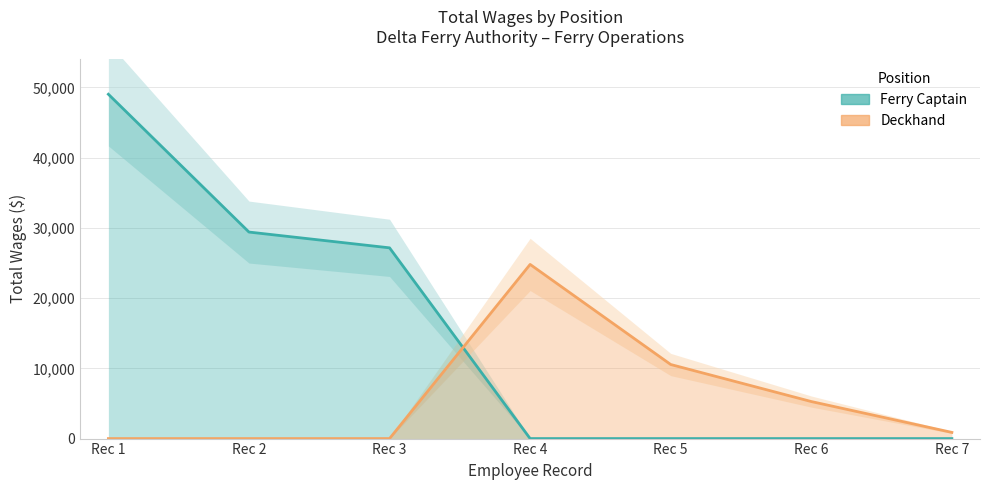

In Deckhand, how many points are higher than both neighbors (excluding endpoints)?

1